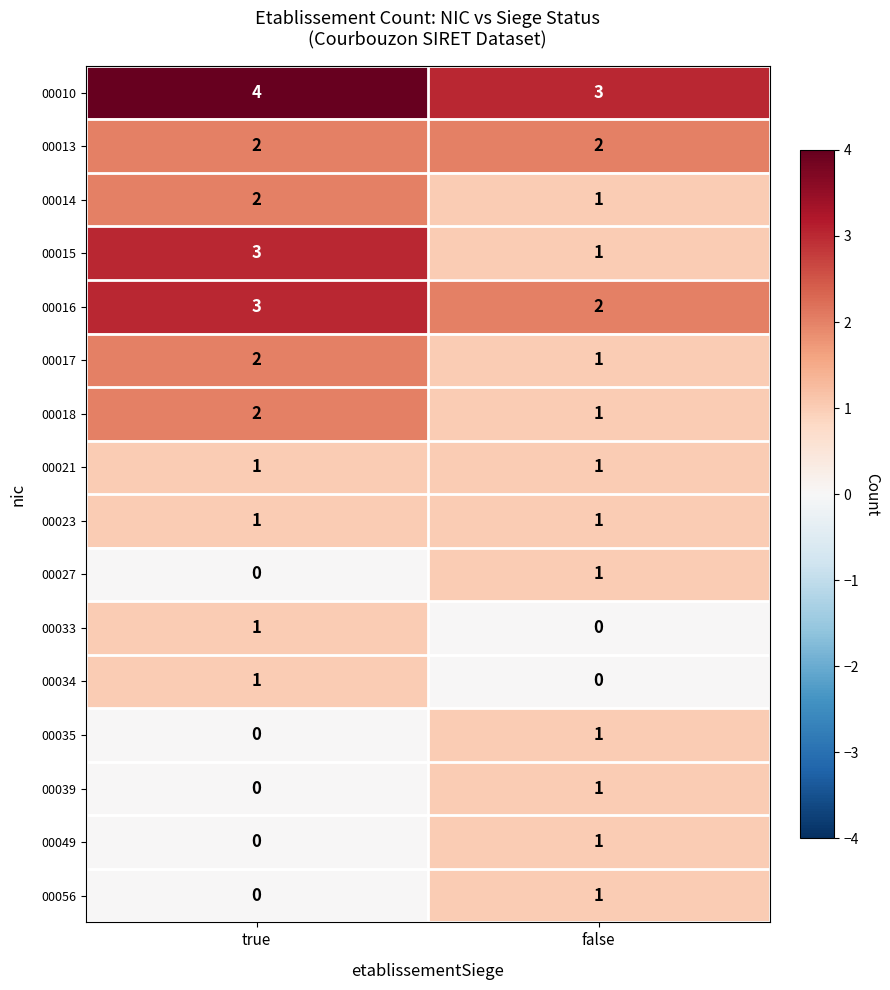

What value does the 00016 series have at true?

3